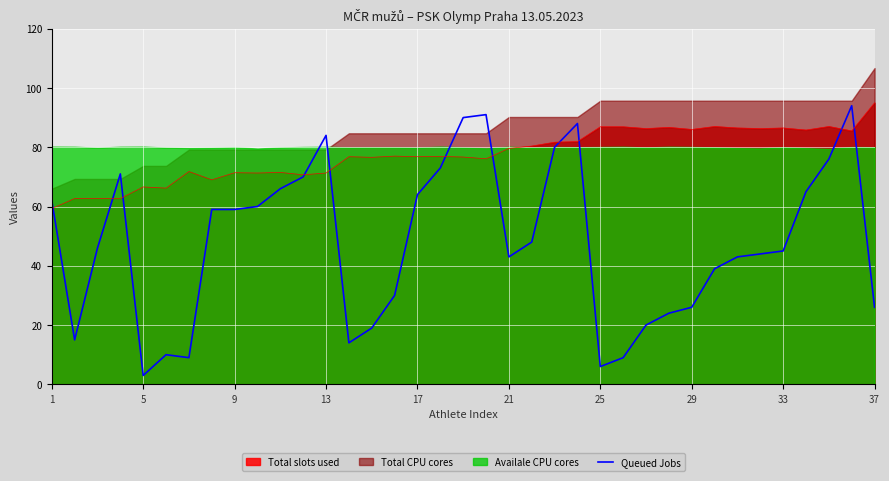

Reading right to left, list all the values displayed in this chart.

26	94	76	65	45	44	43	39	26	24	20	9	6	88	80	48	43	91	90	73	64	30	19	14	84	70	66	60	59	59	9	10	3	71	46	15	62